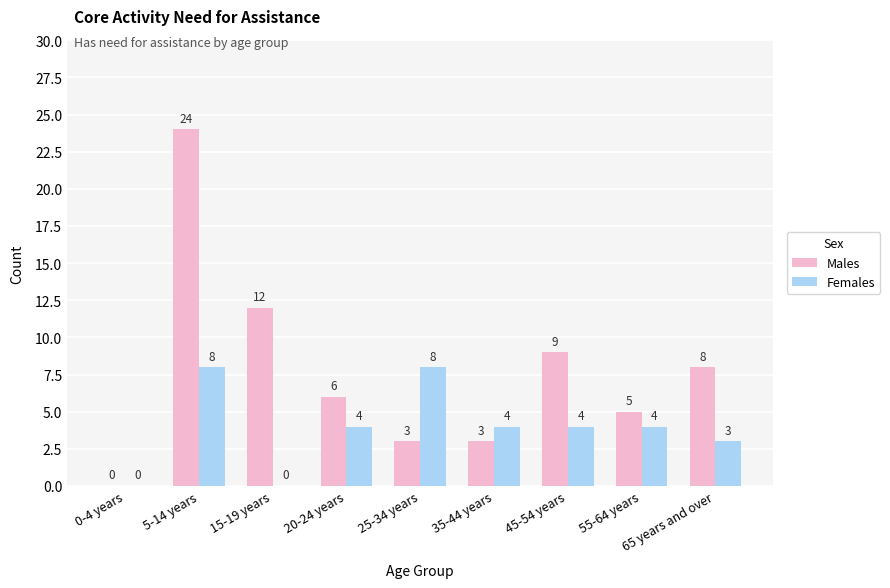

Reading left to right, list all the values displayed in this chart.

Males: 0-4 years=0	5-14 years=24	15-19 years=12	20-24 years=6	25-34 years=3	35-44 years=3	45-54 years=9	55-64 years=5	65 years and over=8
Females: 0-4 years=0	5-14 years=8	15-19 years=0	20-24 years=4	25-34 years=8	35-44 years=4	45-54 years=4	55-64 years=4	65 years and over=3